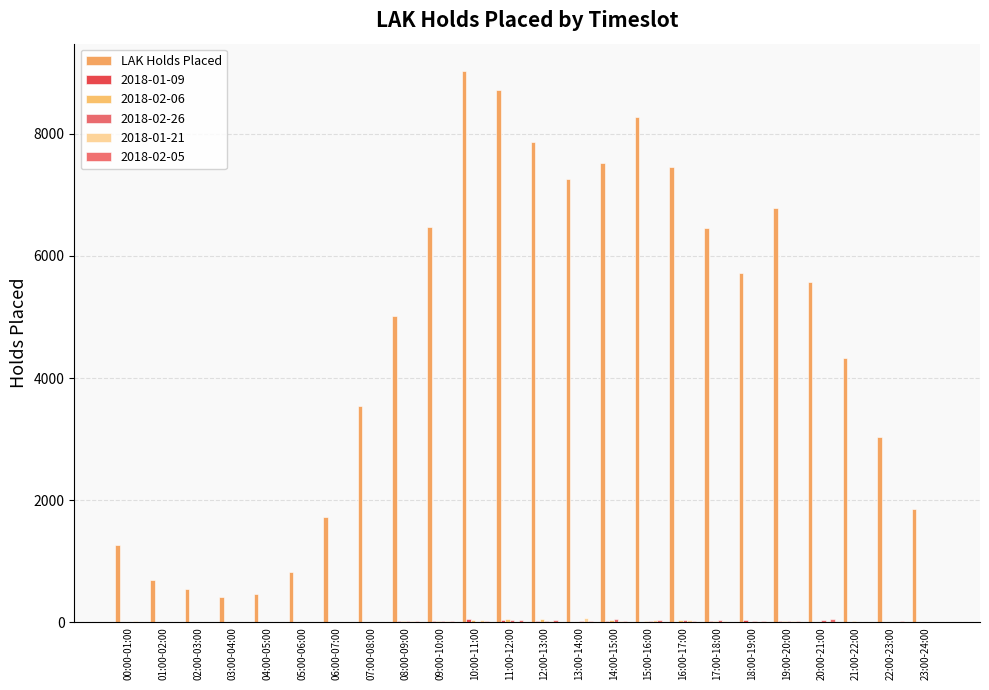

Which category has the highest value across all series?

10:00-11:00